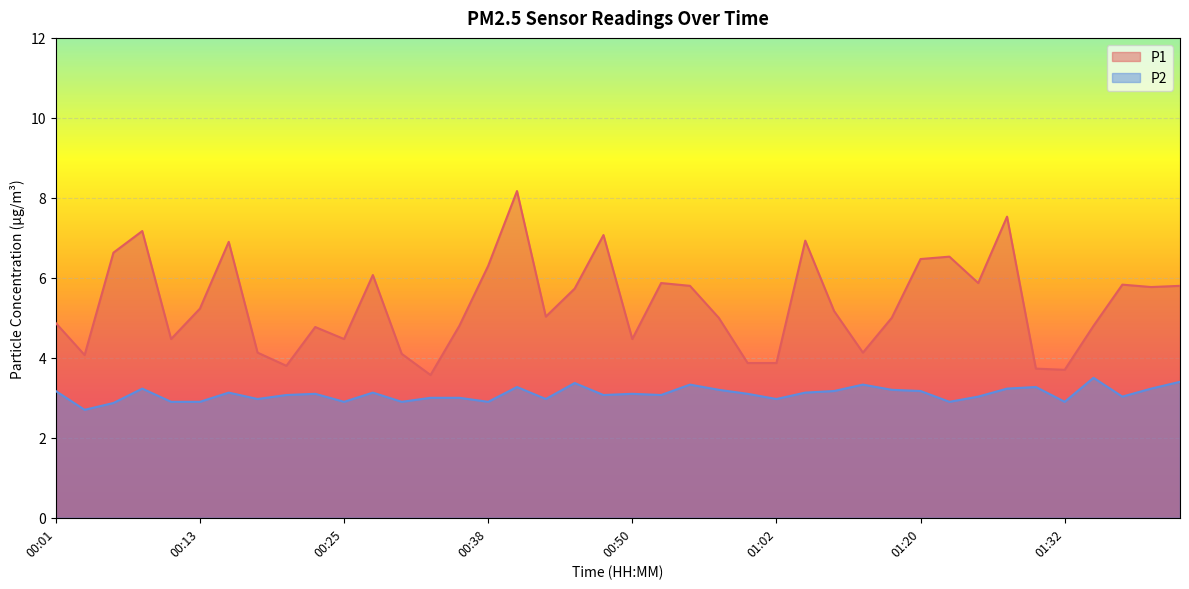

True or false: P2 and P1 intersect in this chart.

False